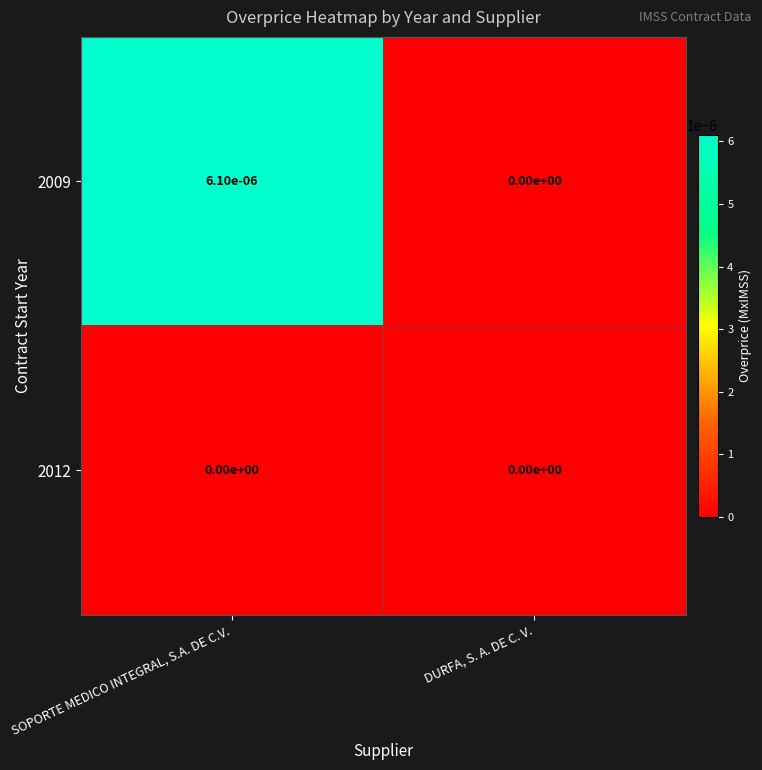

Is it true that 2009 equals 0.0 at SOPORTE MEDICO INTEGRAL, S.A. DE C.V.?

True